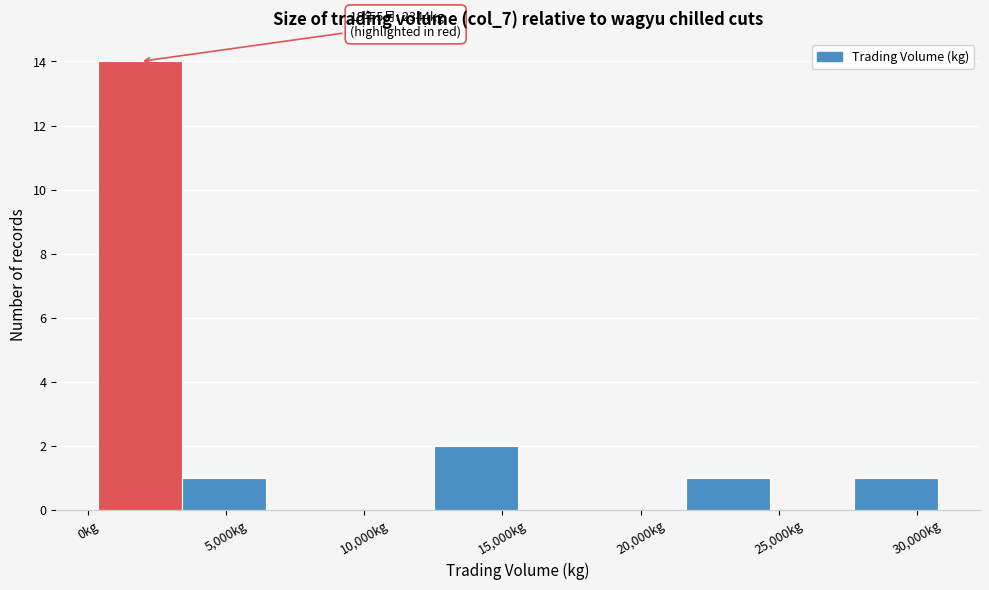

Which range on the x-axis has the tallest bar?

500 to 3500